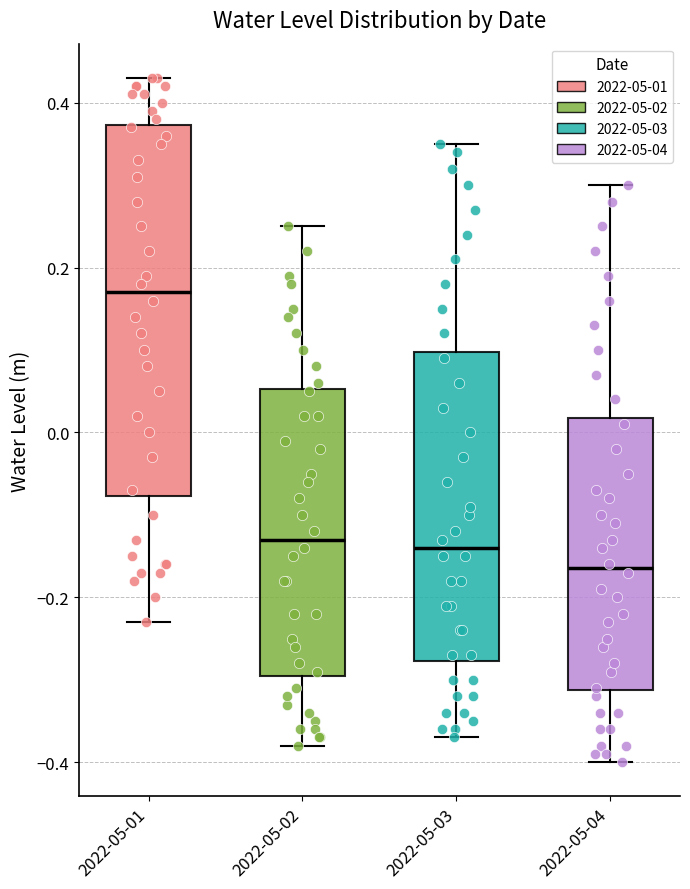

Comparing the boxes themselves (not the whiskers), which one is the tallest?

2022-05-01